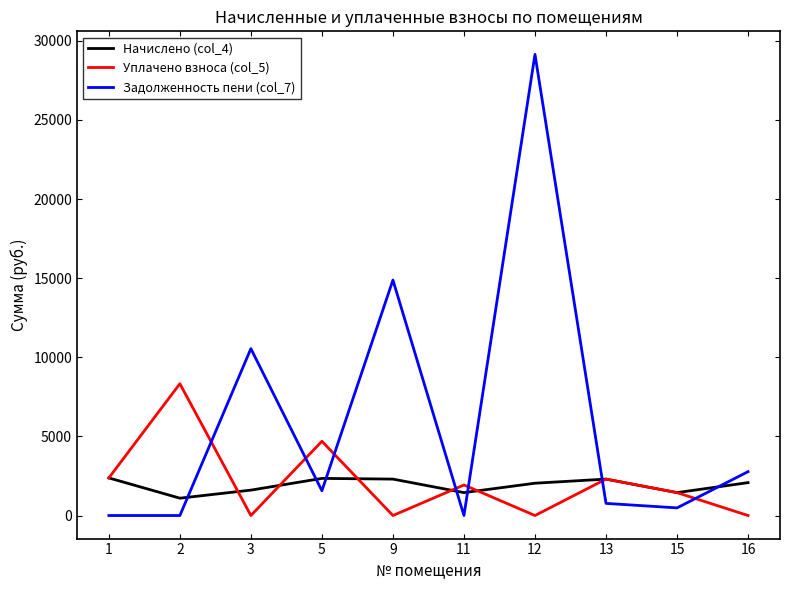

What is the total value across all series at 9?

17183.4